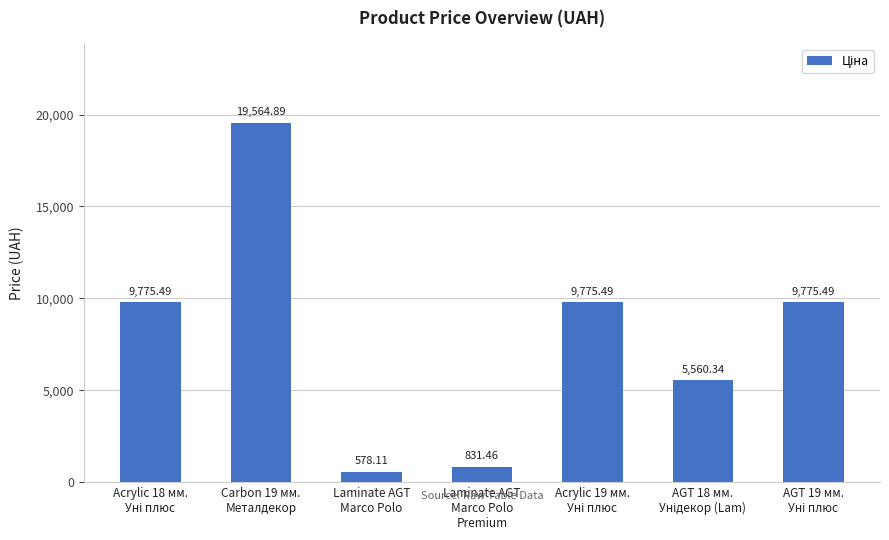

What is the sum of all values?

55861.3